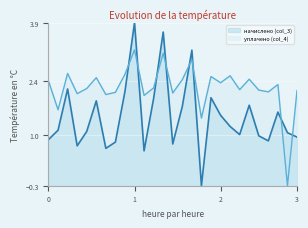

Which category has the highest value across all series?

1